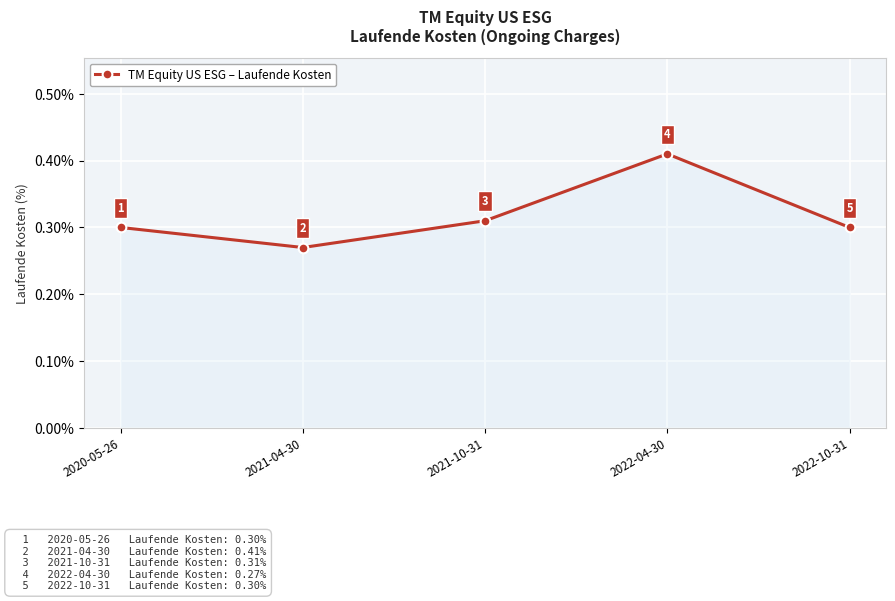

What is the label of the 2nd point from the right?

2022-04-30